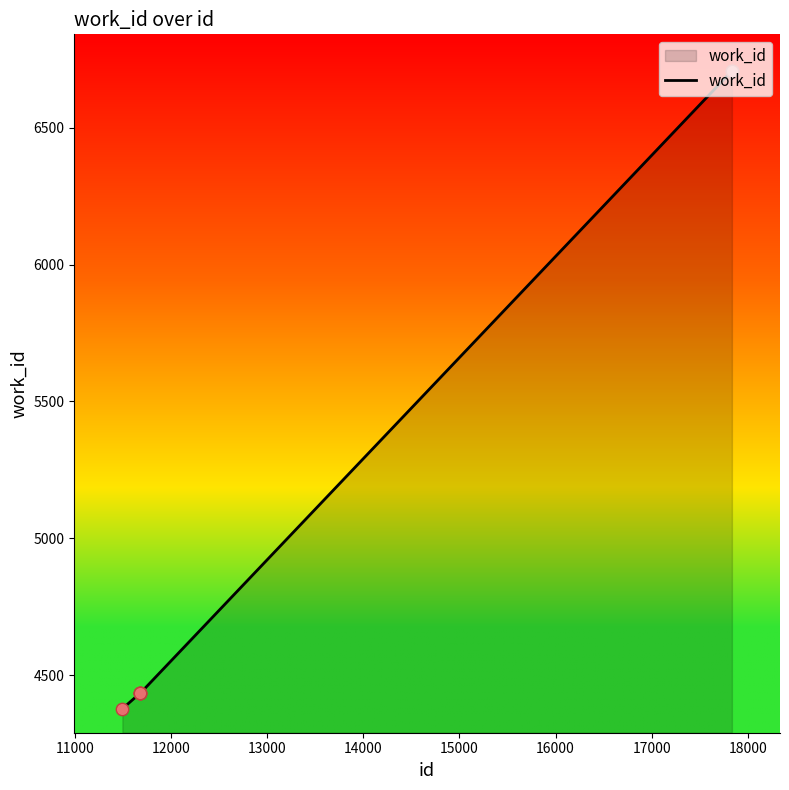

What is the smallest value displayed?

4377